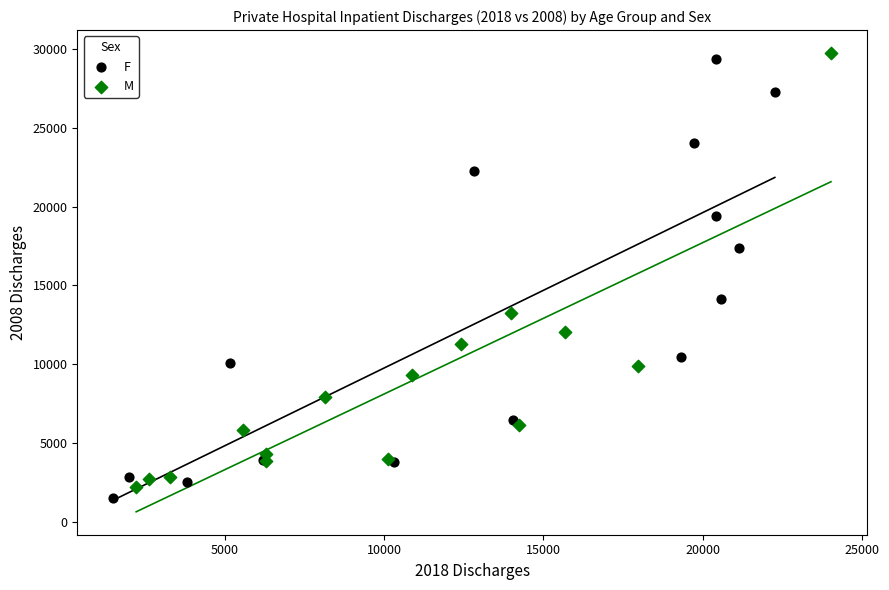

What are all the series names shown in the legend?

F, M